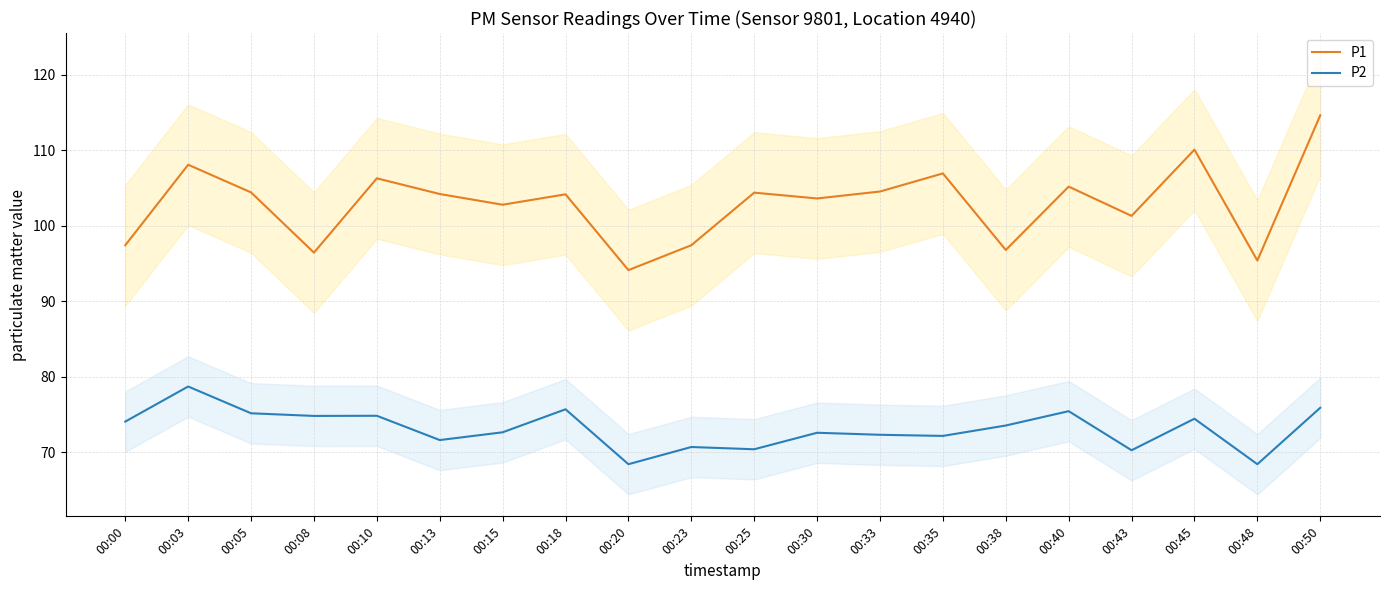

True or false: P2 and P1 intersect in this chart.

False